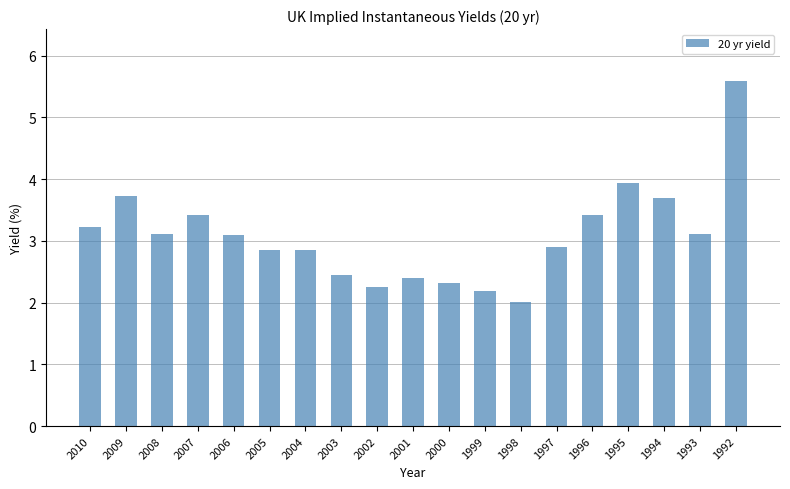

What is the difference between the values at 1997 and 2003?

0.5